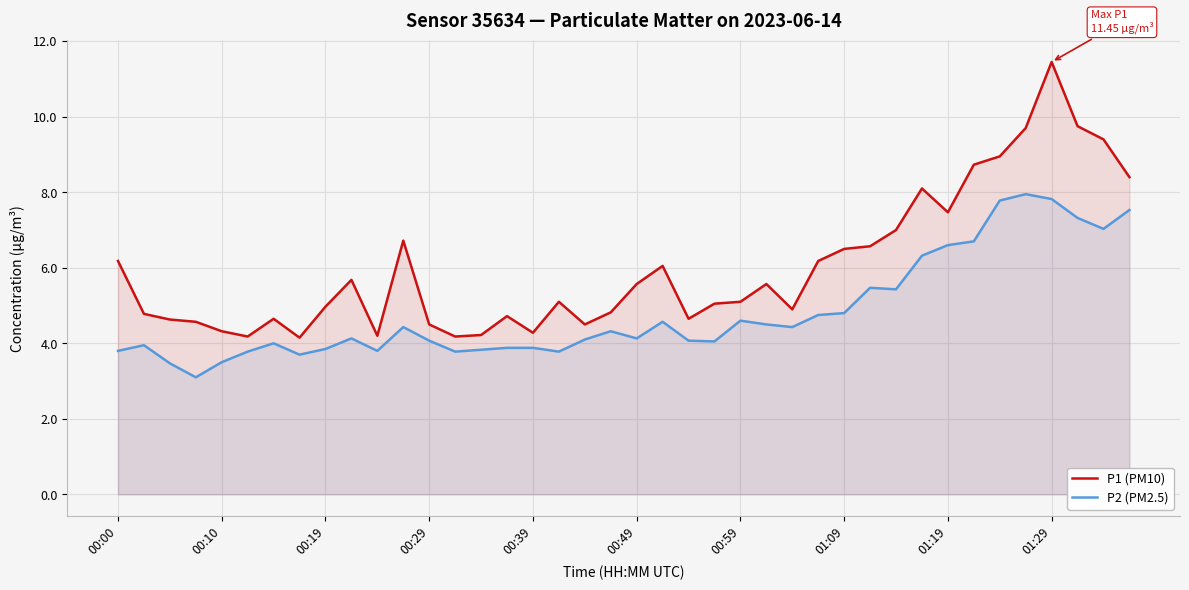

Which series has the widest spread of values?

P1 (PM10)